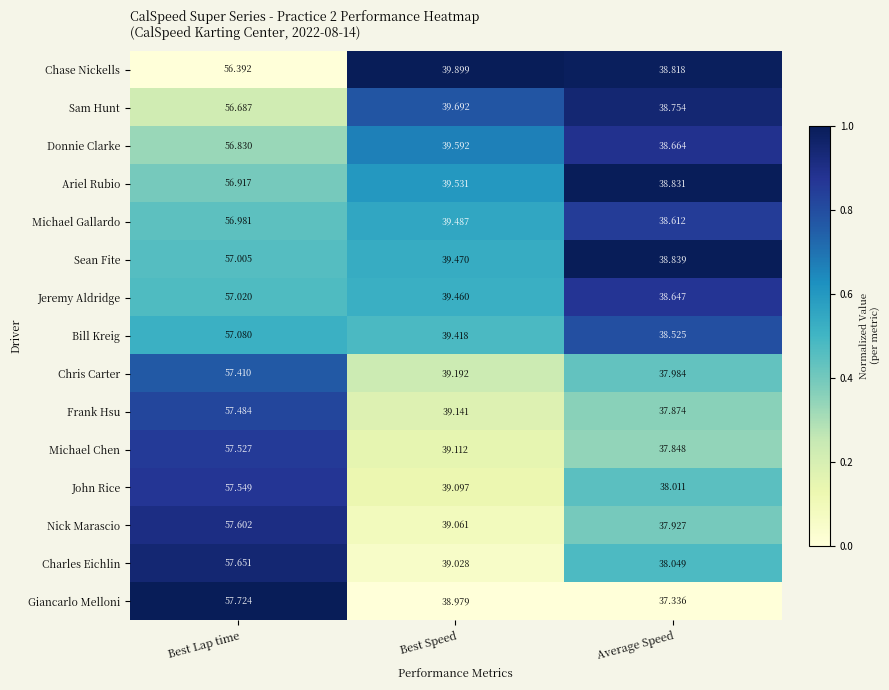

At Best Lap time, list the series in order from smallest to largest.

Chase Nickells, Sam Hunt, Donnie Clarke, Ariel Rubio, Michael Gallardo, Sean Fite, Jeremy Aldridge, Bill Kreig, Chris Carter, Frank Hsu, Michael Chen, John Rice, Nick Marascio, Charles Eichlin, Giancarlo Melloni